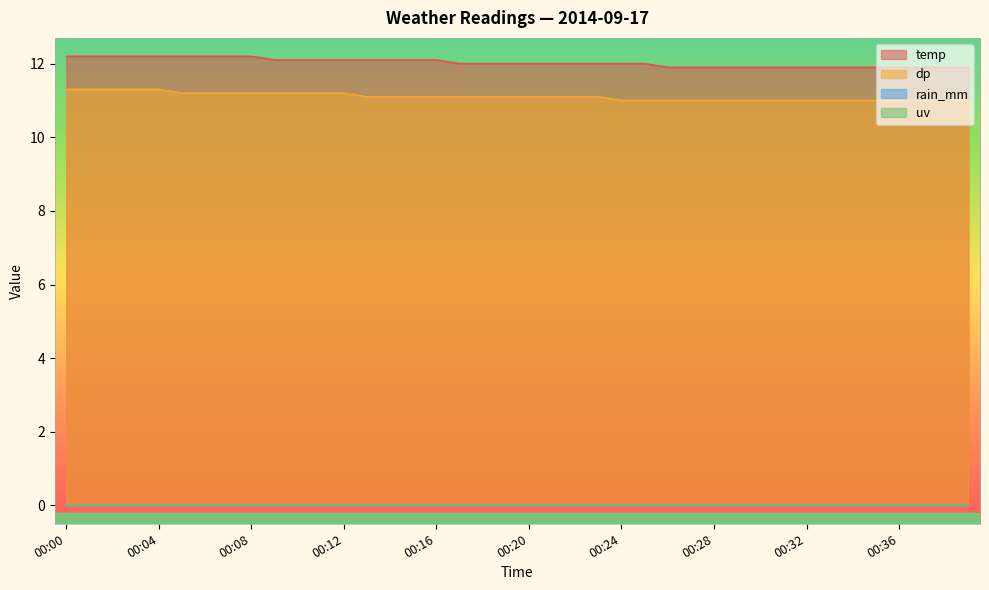

The value of dp at 00:23 is 5.4. True or false?

False